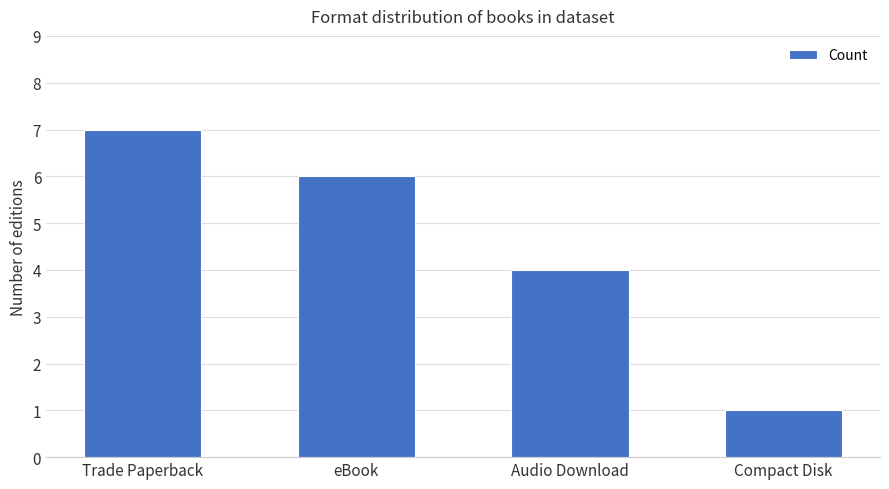

List the labels in order of value, smallest first.

Compact Disk, Audio Download, eBook, Trade Paperback